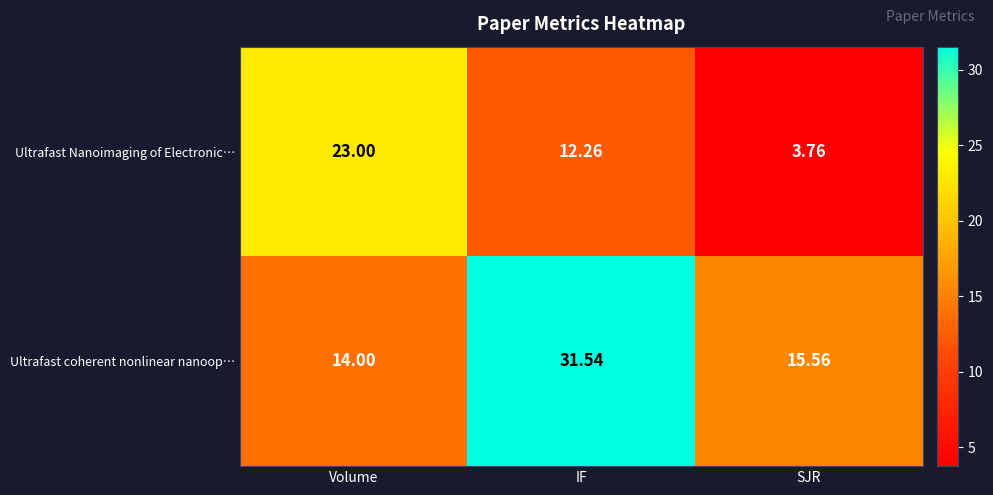

Which series has the largest range (max minus min)?

Ultrafast Nanoimaging of Electronic…